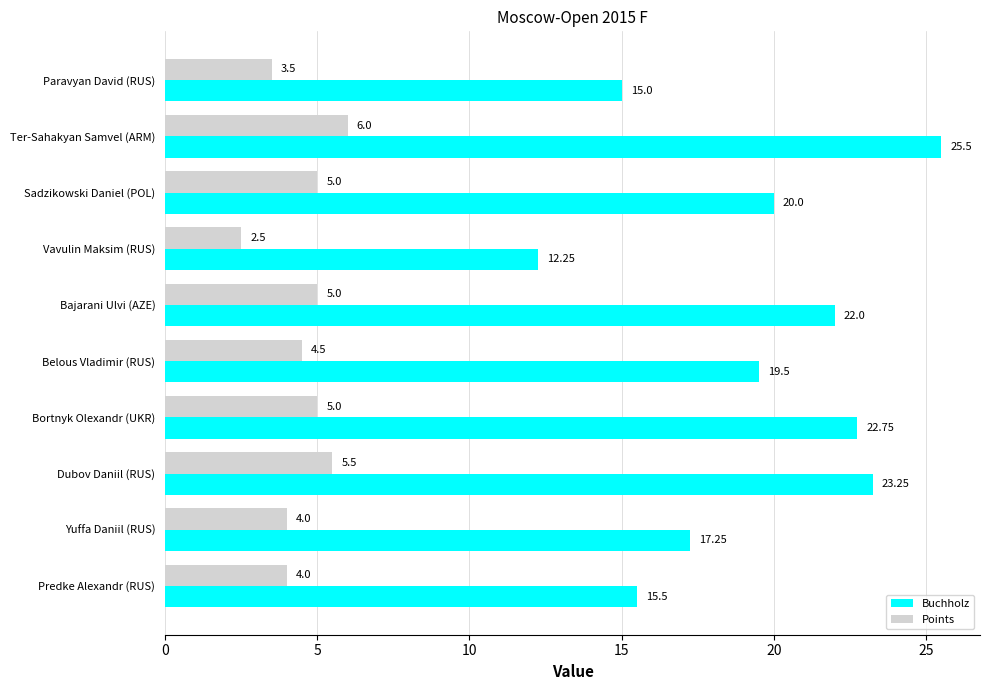

Rank the series by their average value, from highest to lowest.

Buchholz, Points